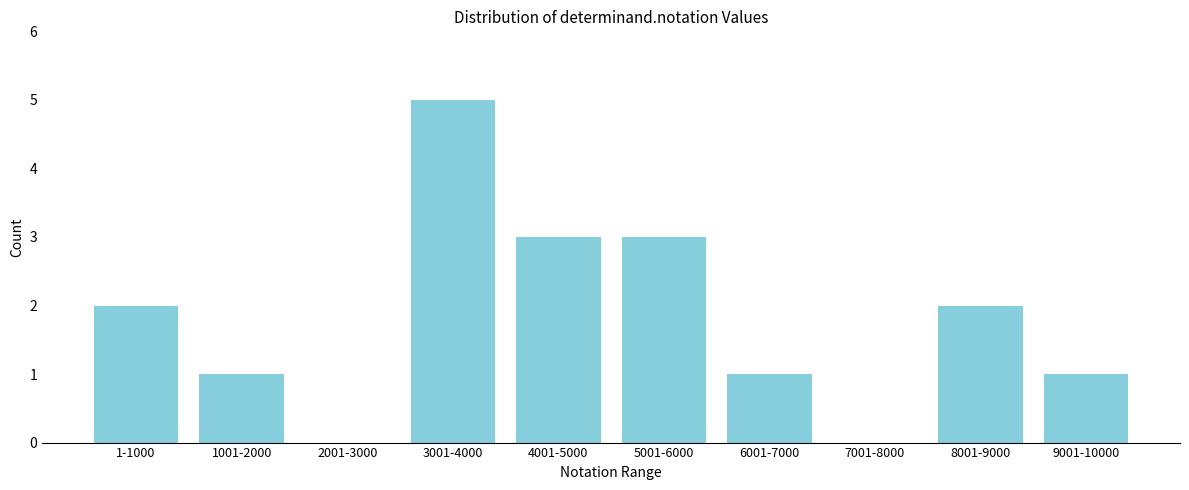

Reading right to left, list all the values displayed in this chart.

9001-10000=1	8001-9000=2	7001-8000=0	6001-7000=1	5001-6000=3	4001-5000=3	3001-4000=5	2001-3000=0	1001-2000=1	1-1000=2